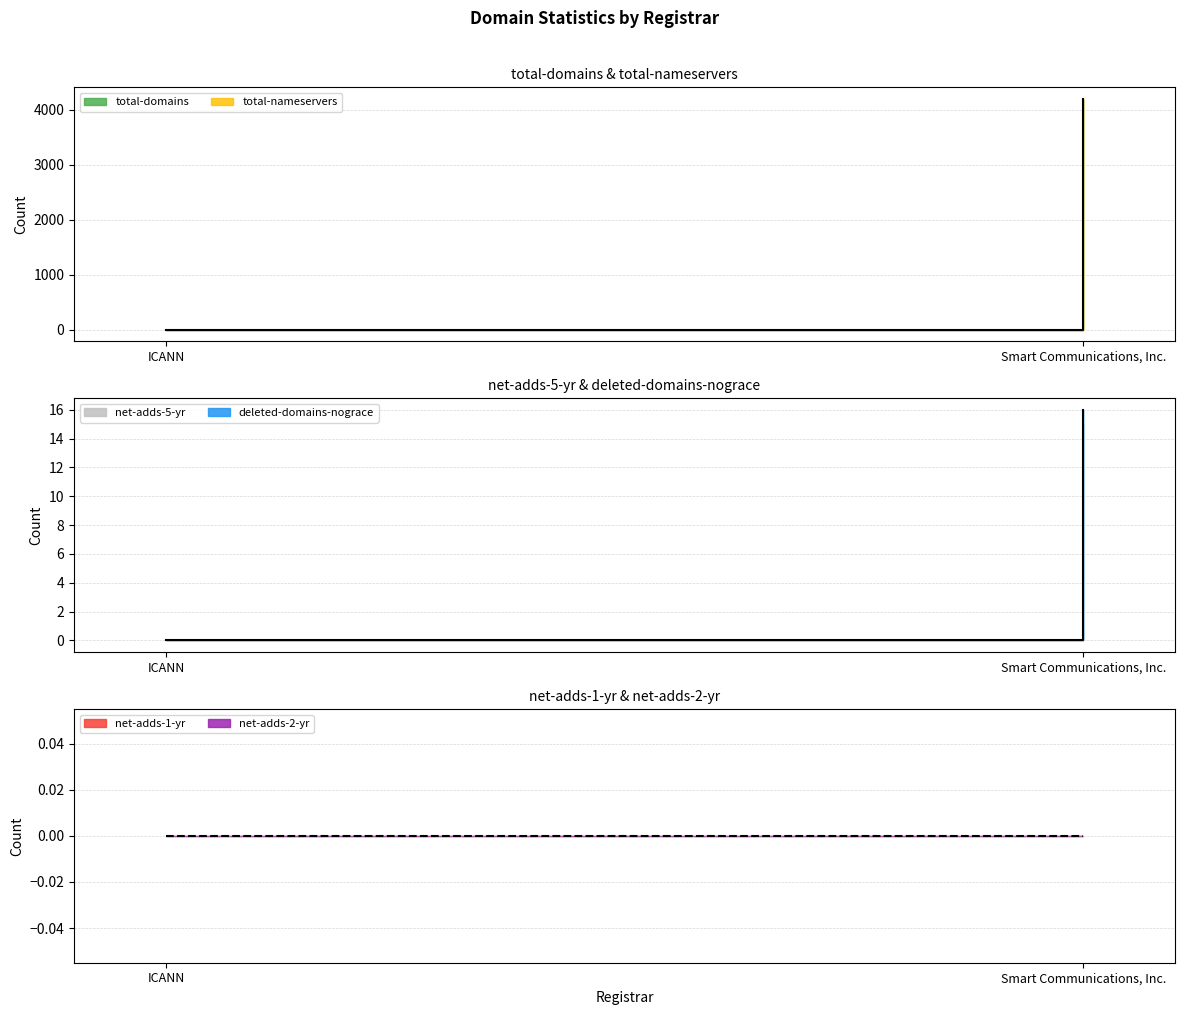

Which series changed the most between ICANN and Smart Communications, Inc.?

total-domains